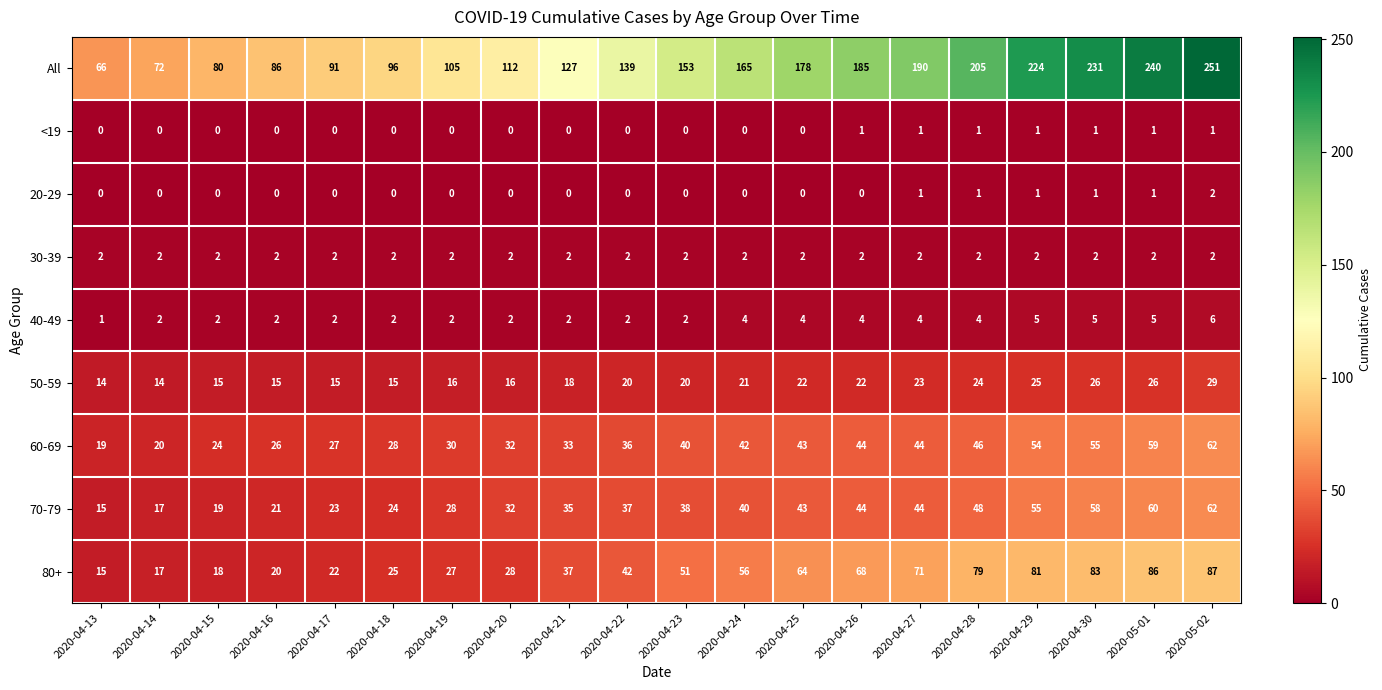

Where is All nearest to the value 158?

2020-04-23